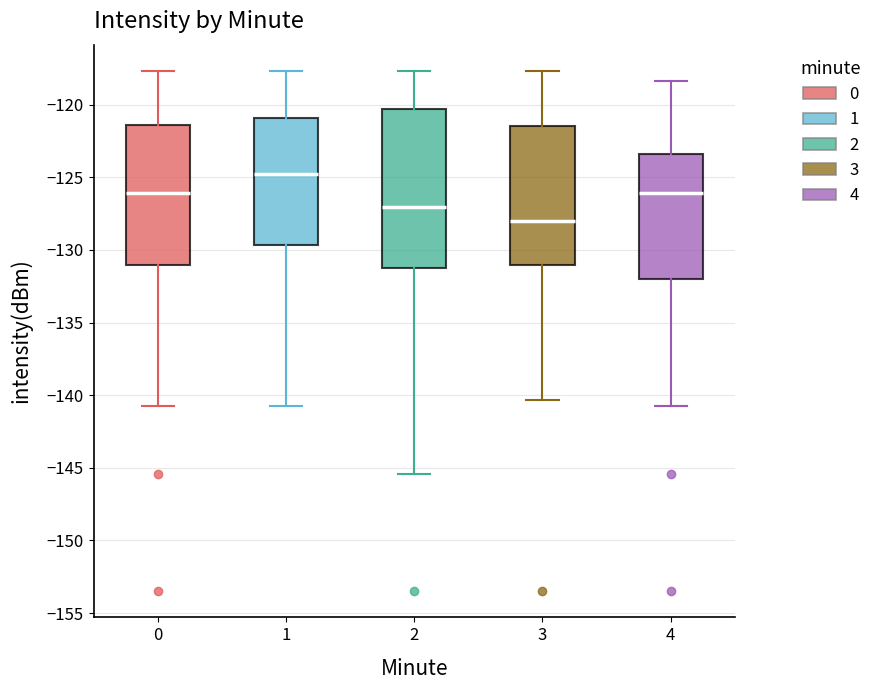

Where does the lower whisker of the box at x = 1 end on the y-axis? The values are not printed on the chart, so give them approximately, as read against the axis.

-140.5